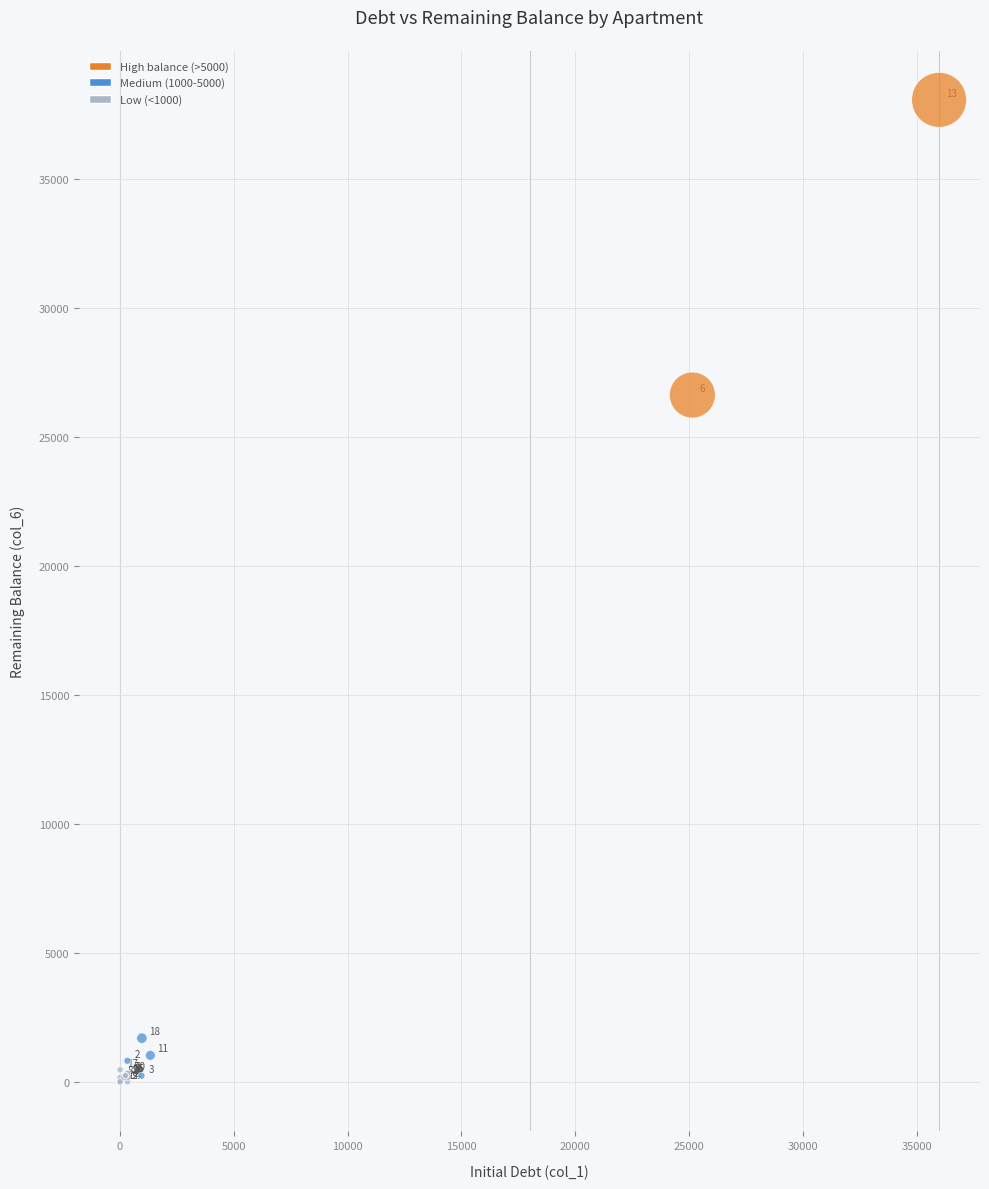

What Y value in the scatter plot is closest to 19034?

26624.4